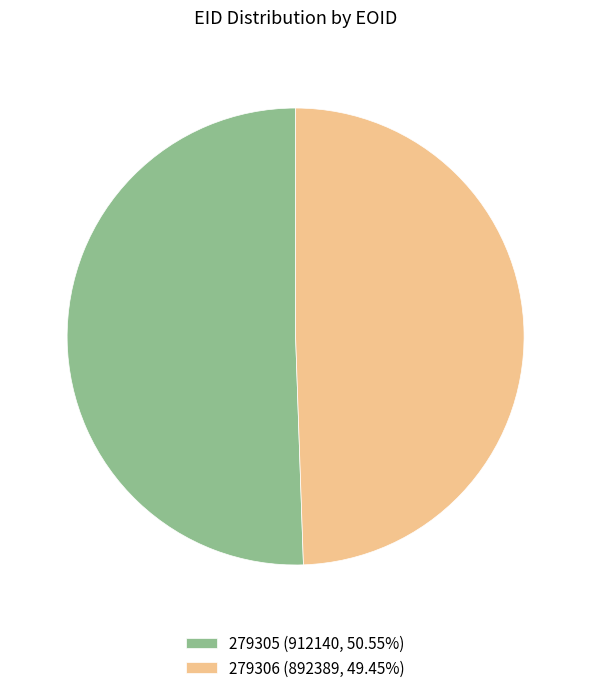

The 279306 slice represents 36% of the pie. True or false?

False